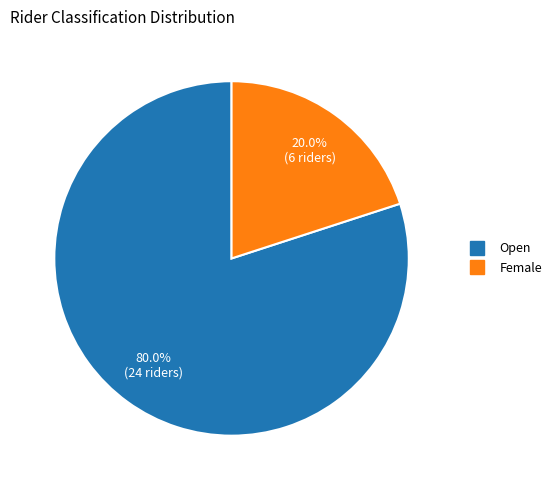

What is the largest slice in the pie chart?

Open